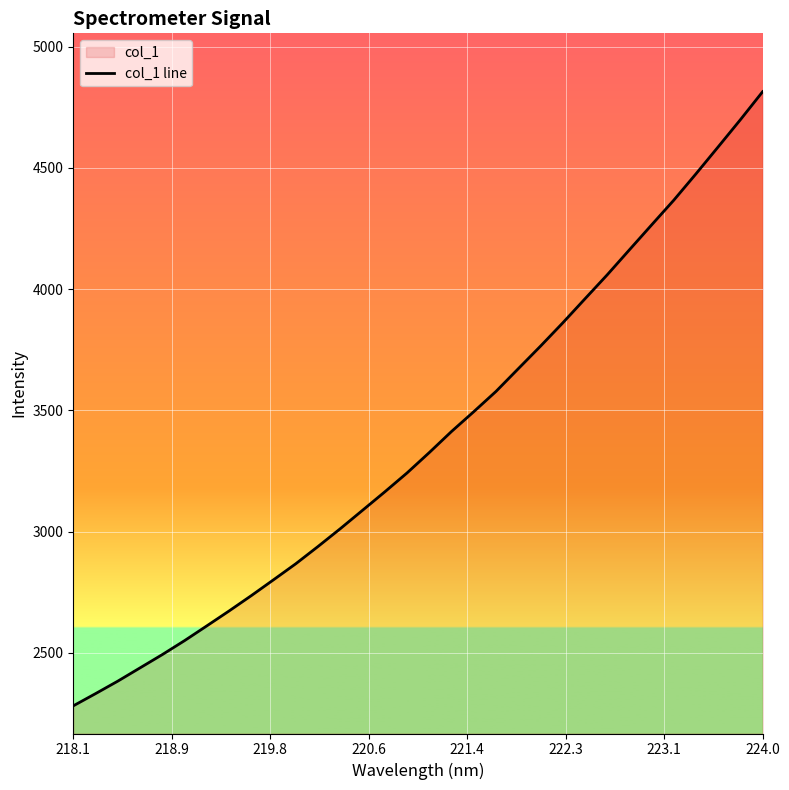

Does the chart display data point markers on the line(s)?

No